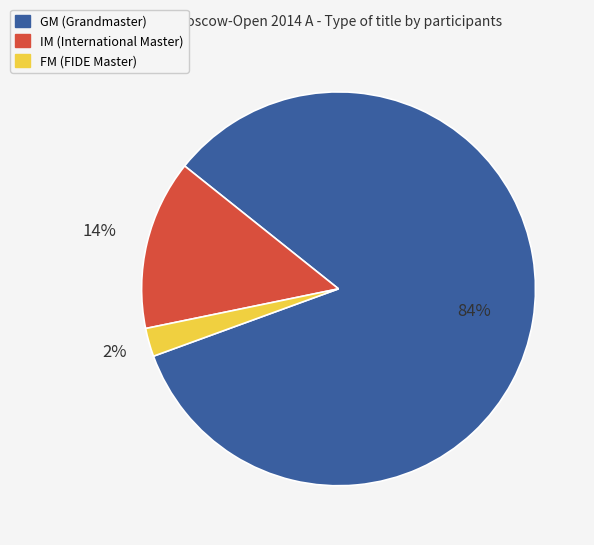

Combined, do FM and IM account for over 50%?

No